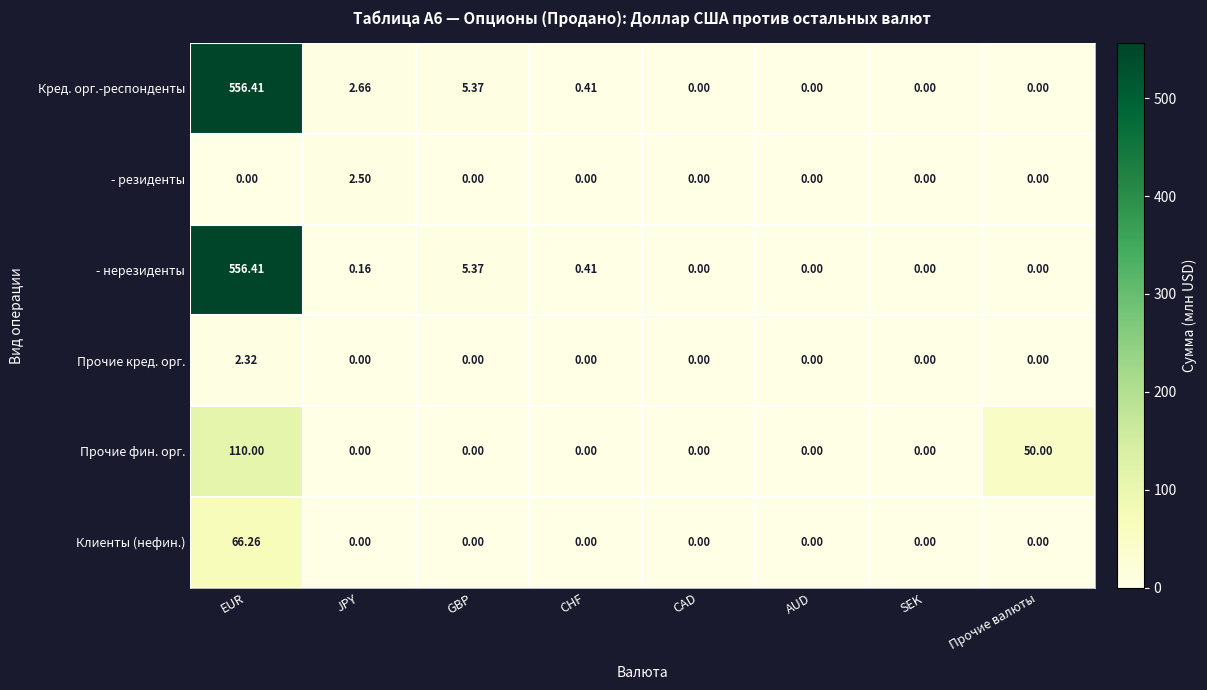

At which category is the sum across all series the highest?

EUR